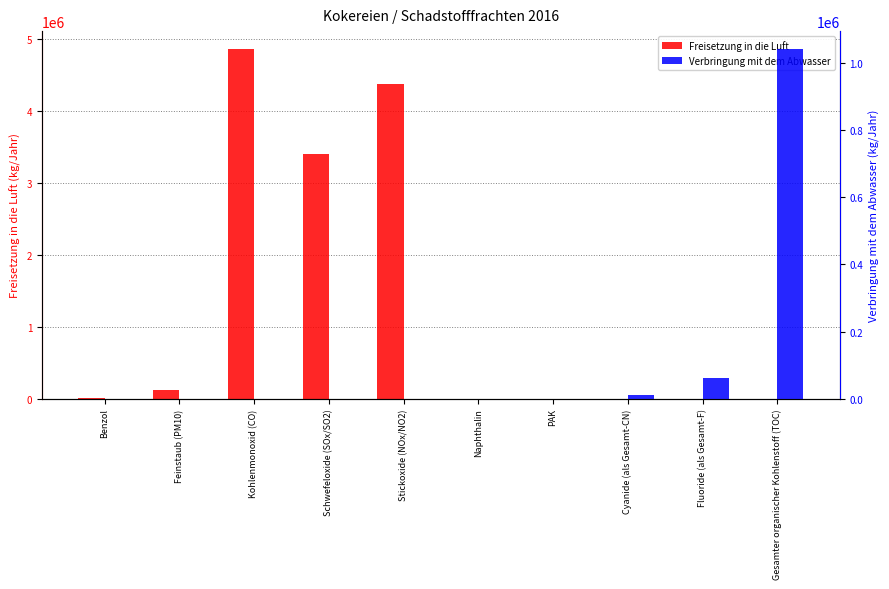

Does the chart contain stacked bars?

No